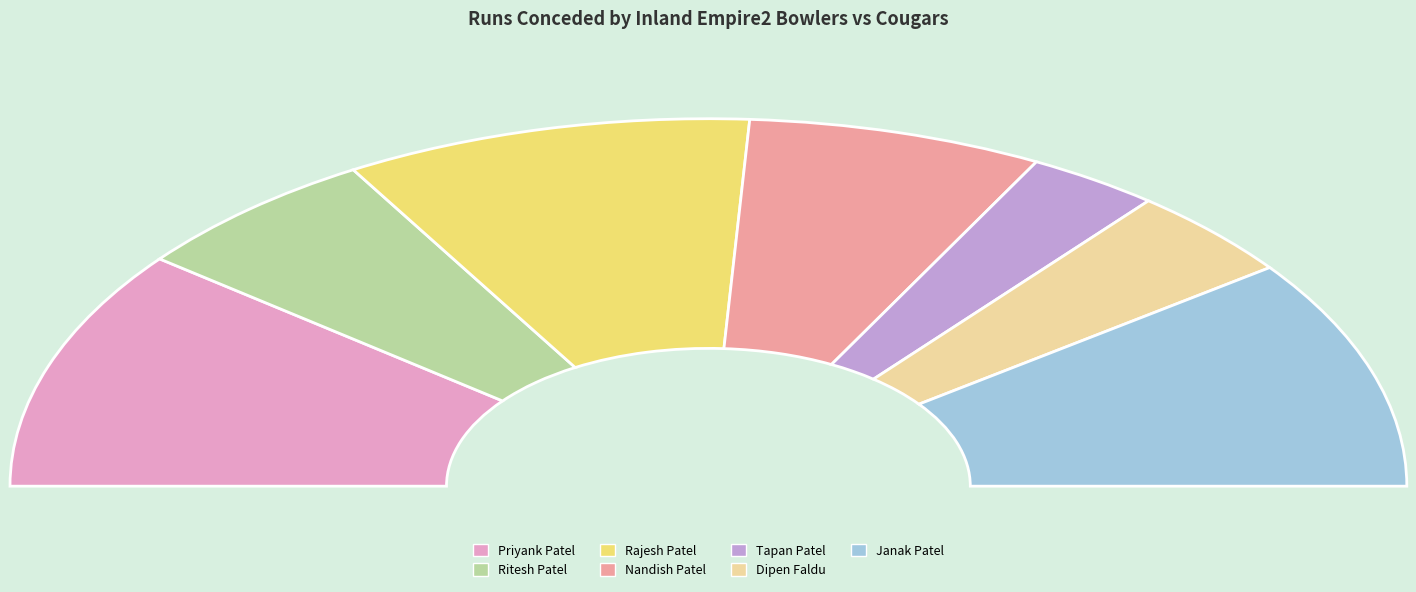

True or false: Nandish Patel accounts for 28% of the total.

False